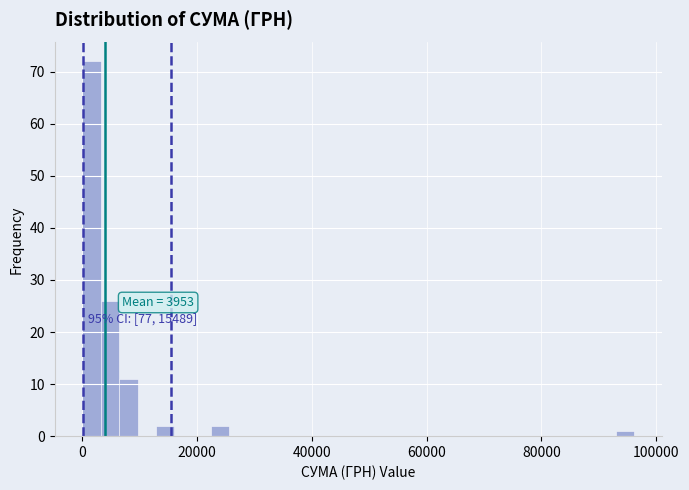

Read against the x-axis, roughly where is the centre of the tallest bar?

2000